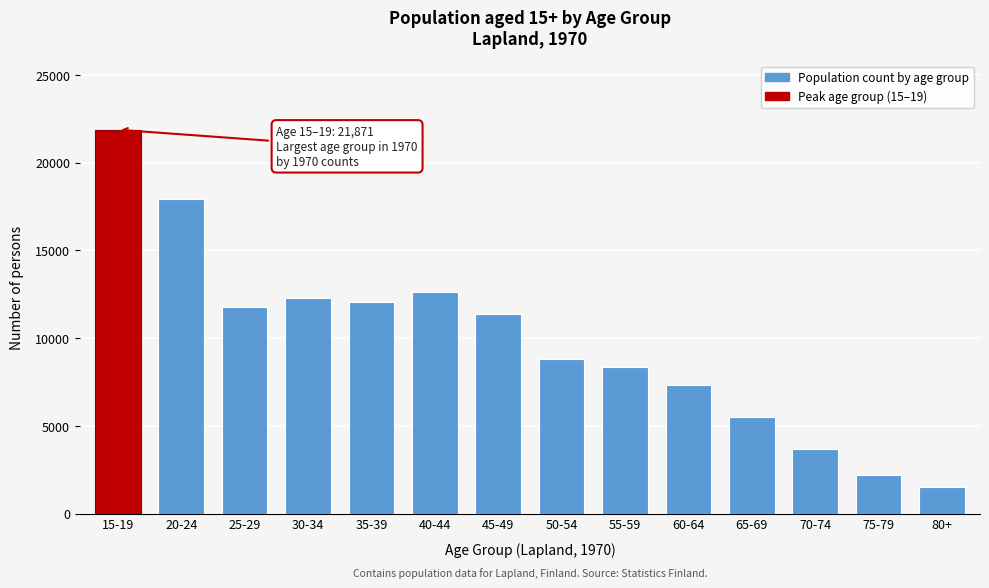

Reading left to right, extract all data points from this chart.

21871	17939	11789	12272	12065	12610	11378	8816	8365	7321	5499	3669	2186	1503